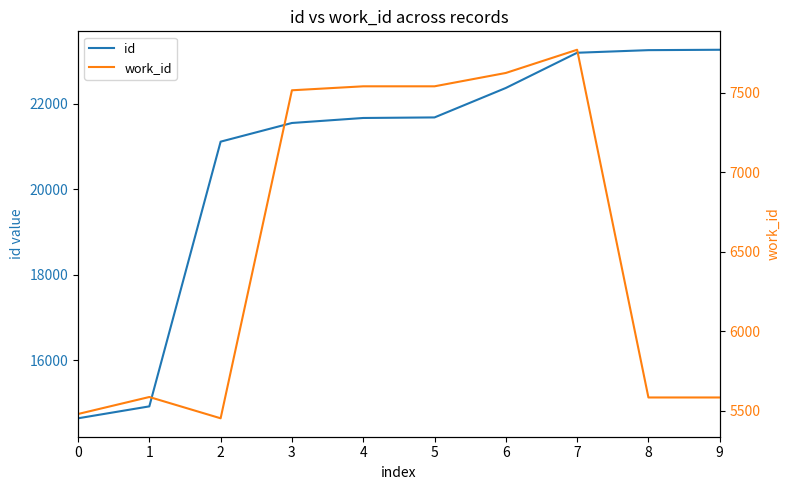

Rank the series by their average value, from lowest to highest.

work_id, id